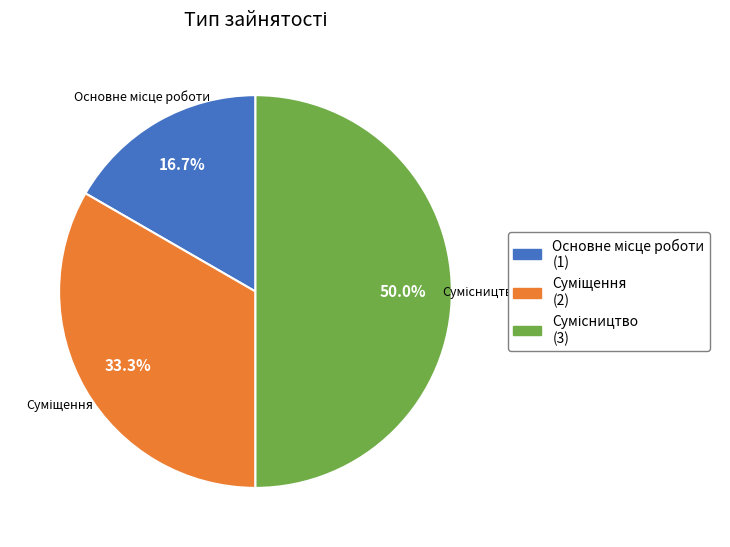

What is the change in value from Основне місце роботи to Суміщення?

+1